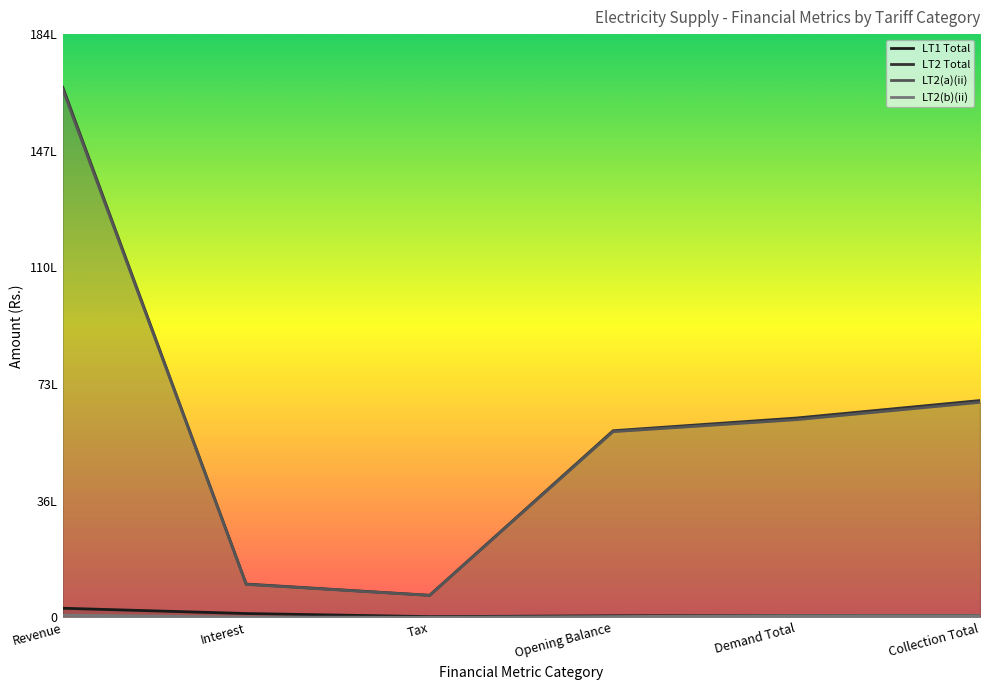

What are all the series names shown in the legend?

LT1 Total, LT2 Total, LT2(a)(ii), LT2(b)(ii)